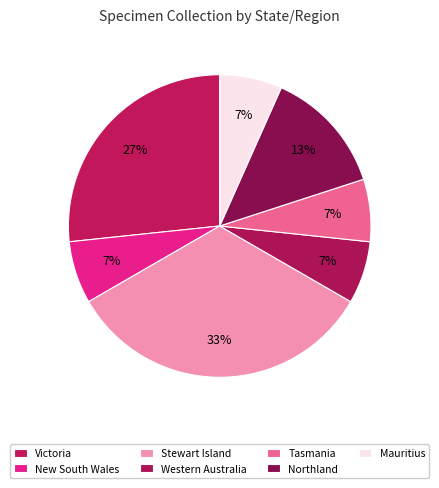

How many slices are in this pie chart?

7